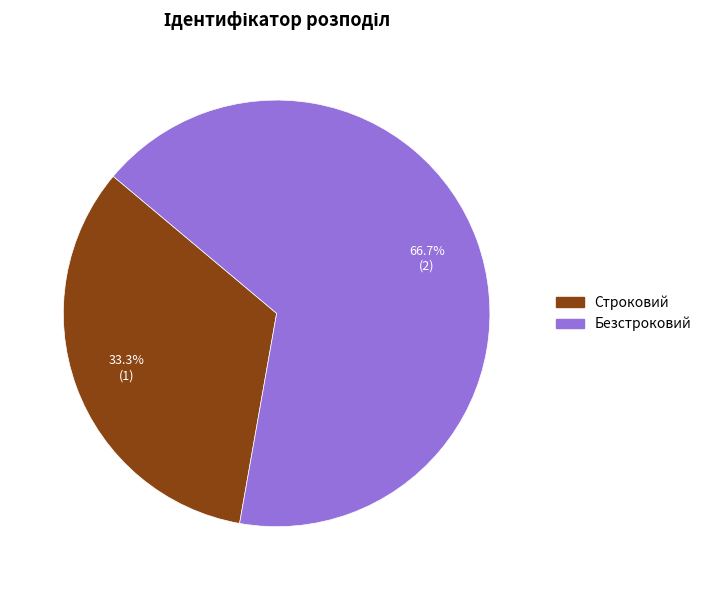

Does Безстроковий account for over 50% of the chart?

Yes